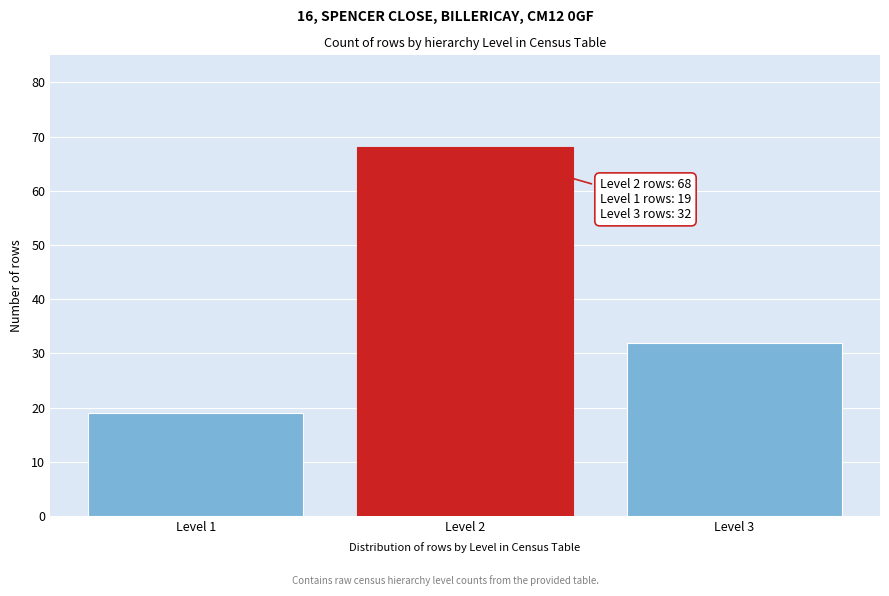

Reading left to right, transcribe all the data shown in this chart.

Level 1=19	Level 2=68	Level 3=32